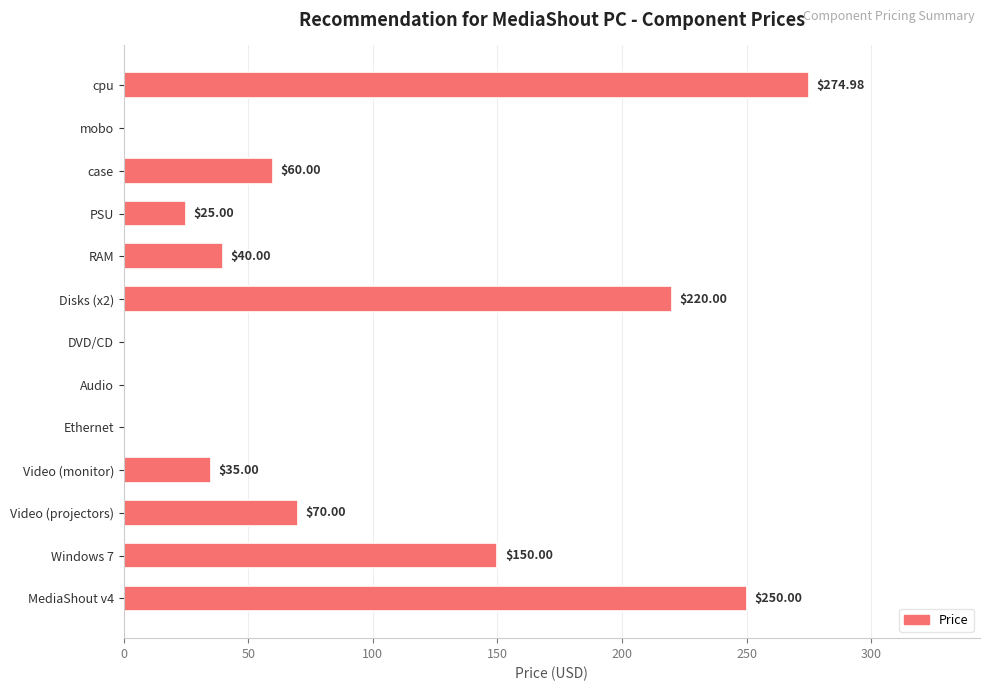

Which category has the highest value across all series?

cpu